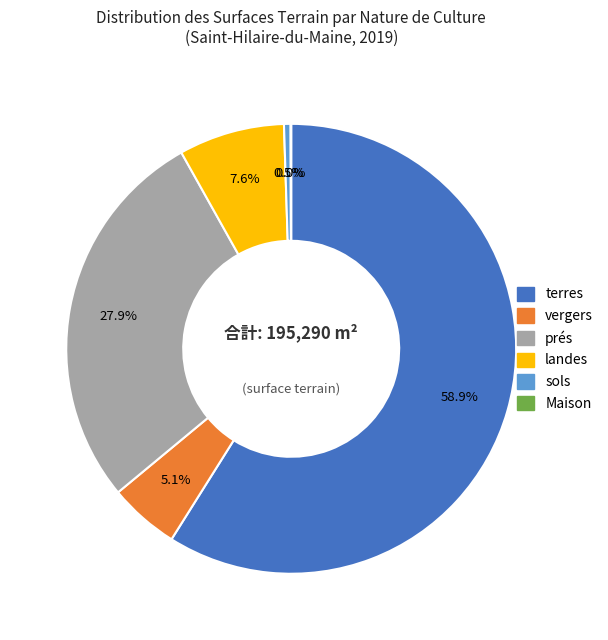

Is there a majority slice in this chart?

Yes